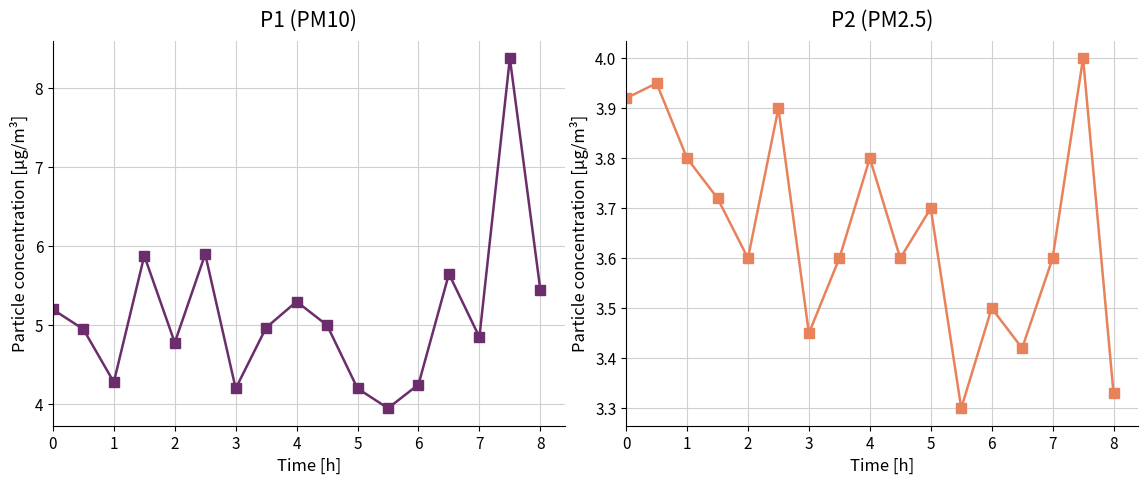

True or false: P2 (PM2.5) and P1 (PM10) intersect in this chart.

False